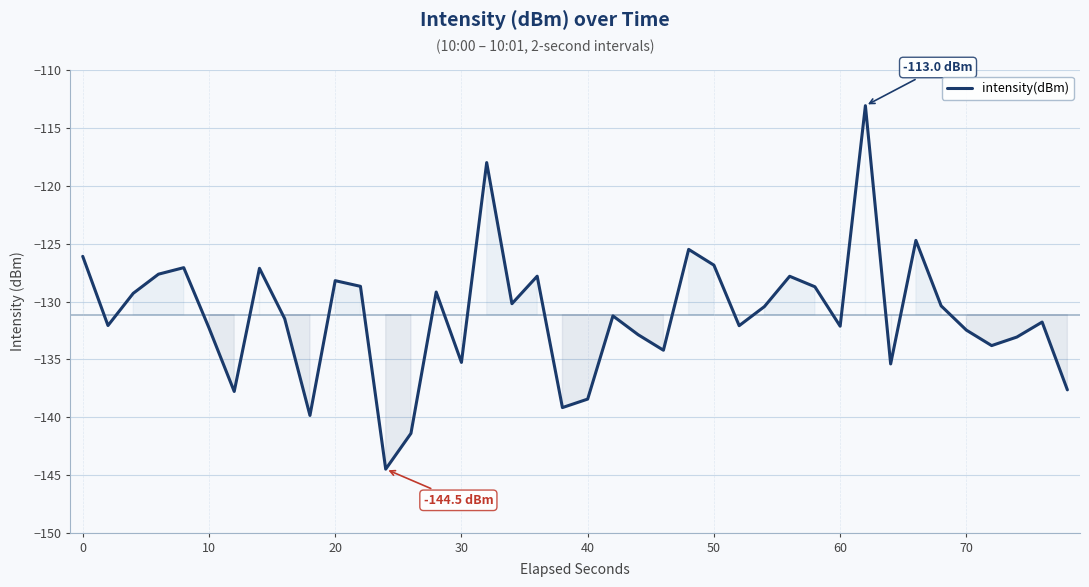

How many interior local valleys (lower than both neighbors) does the data have?

12